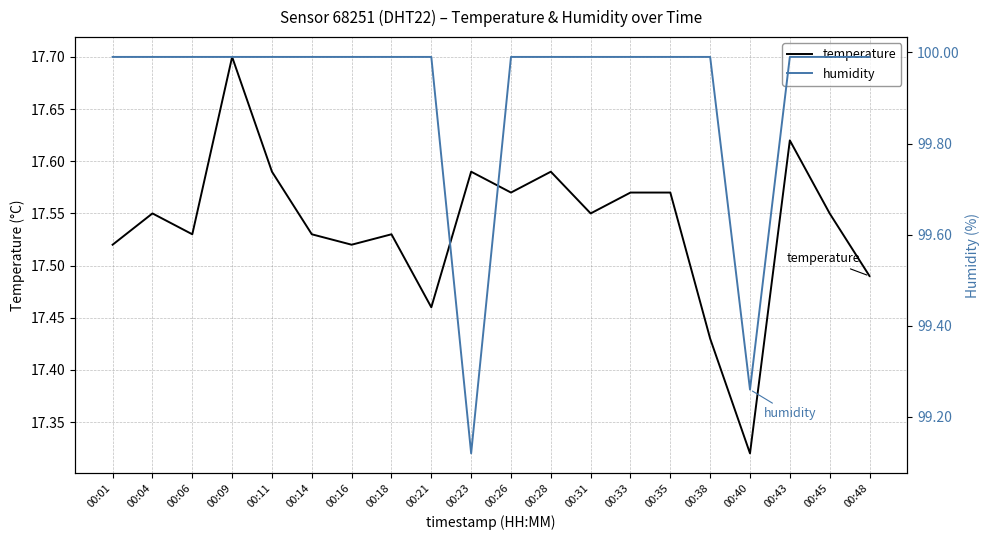

What value does the humidity series have at 00:18?

100.0